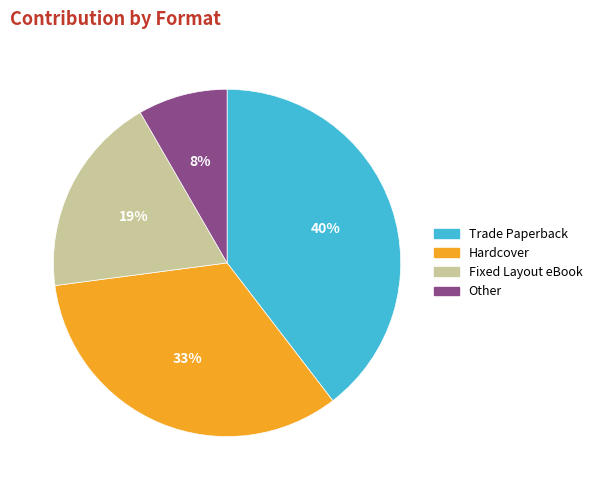

Does any single category account for the majority?

No